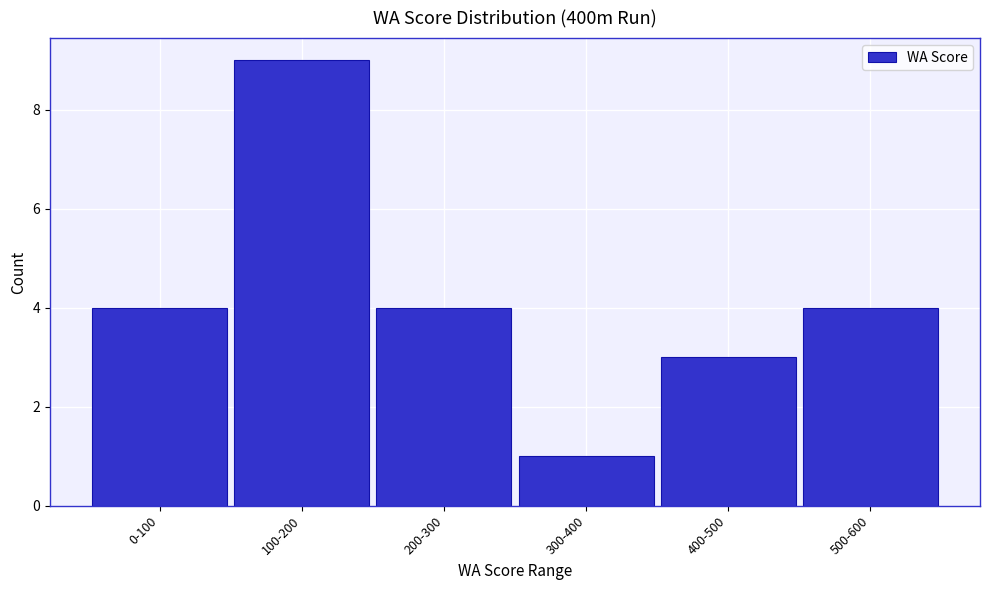

Reading left to right, what are all the values shown in this chart?

4	9	4	1	3	4